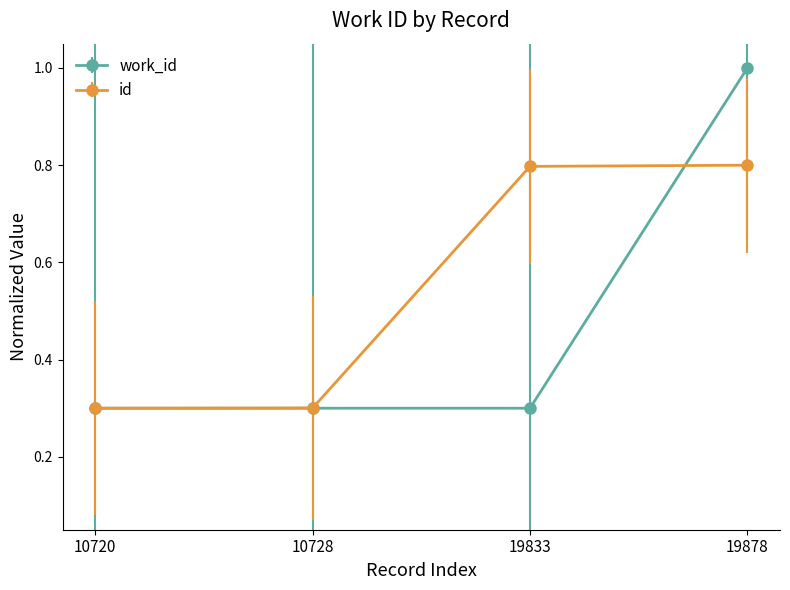

List the series in order of their overall mean, lowest first.

work_id, id